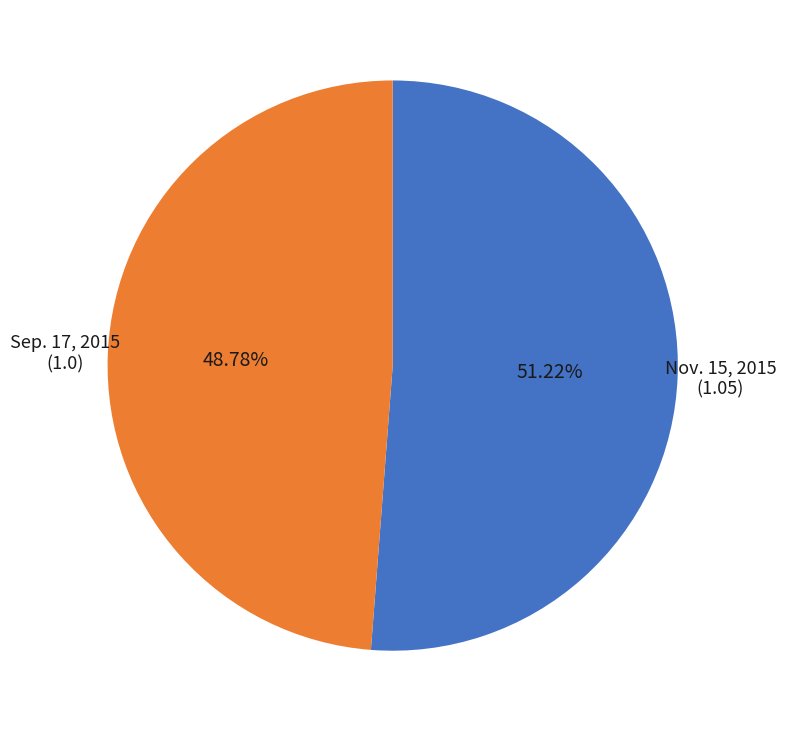

Does any single category account for the majority?

Yes